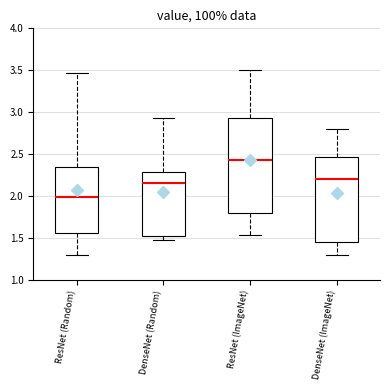

Reading left to right, transcribe this box plot: for each box, give where its median line is, the range the box spans, and where its two whiskers end, as read against the y-axis. The values are not printed on the chart, so give them approximately, as read against the axis.

ResNet (Random): median 2.00, box 1.55 to 2.35, whiskers 1.30 to 3.45
DenseNet (Random): median 2.15, box 1.55 to 2.30, whiskers 1.45 to 2.95
ResNet (ImageNet): median 2.45, box 1.80 to 2.95, whiskers 1.55 to 3.50
DenseNet (ImageNet): median 2.20, box 1.45 to 2.45, whiskers 1.30 to 2.80